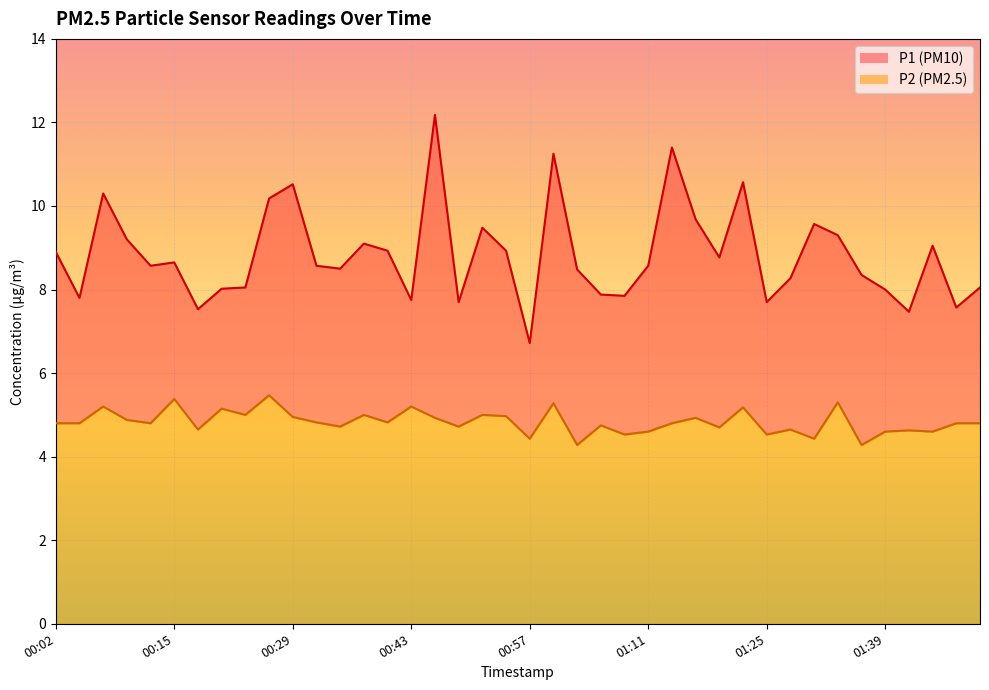

At which category does P2 reach its first local peak?

00:07